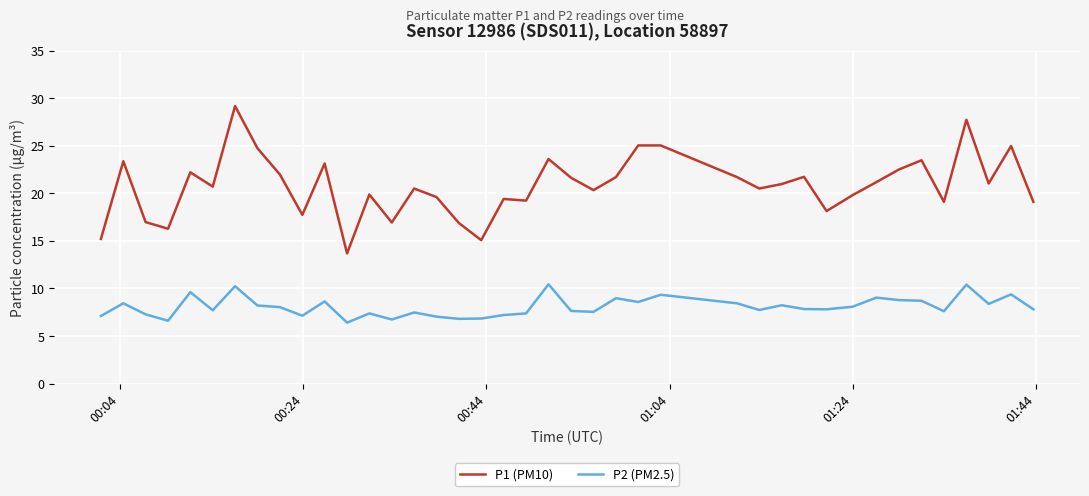

Which series has the widest spread of values?

P1 (PM10)